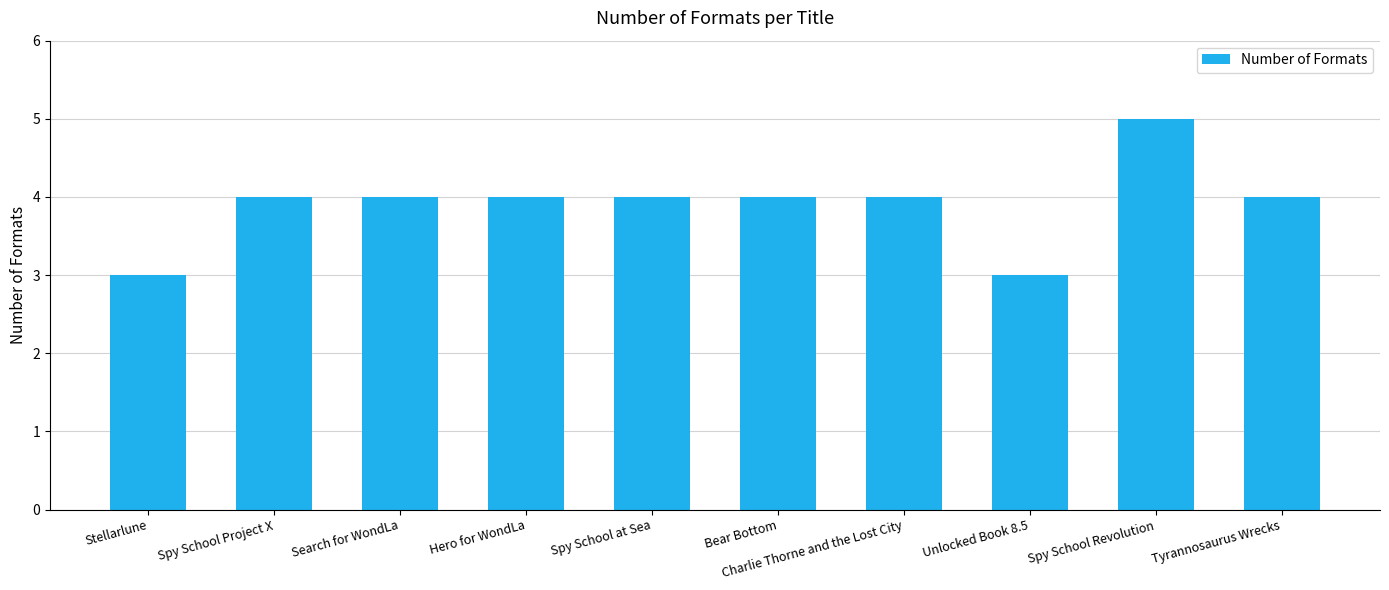

What is the label of the 10th bar from the right?

Stellarlune